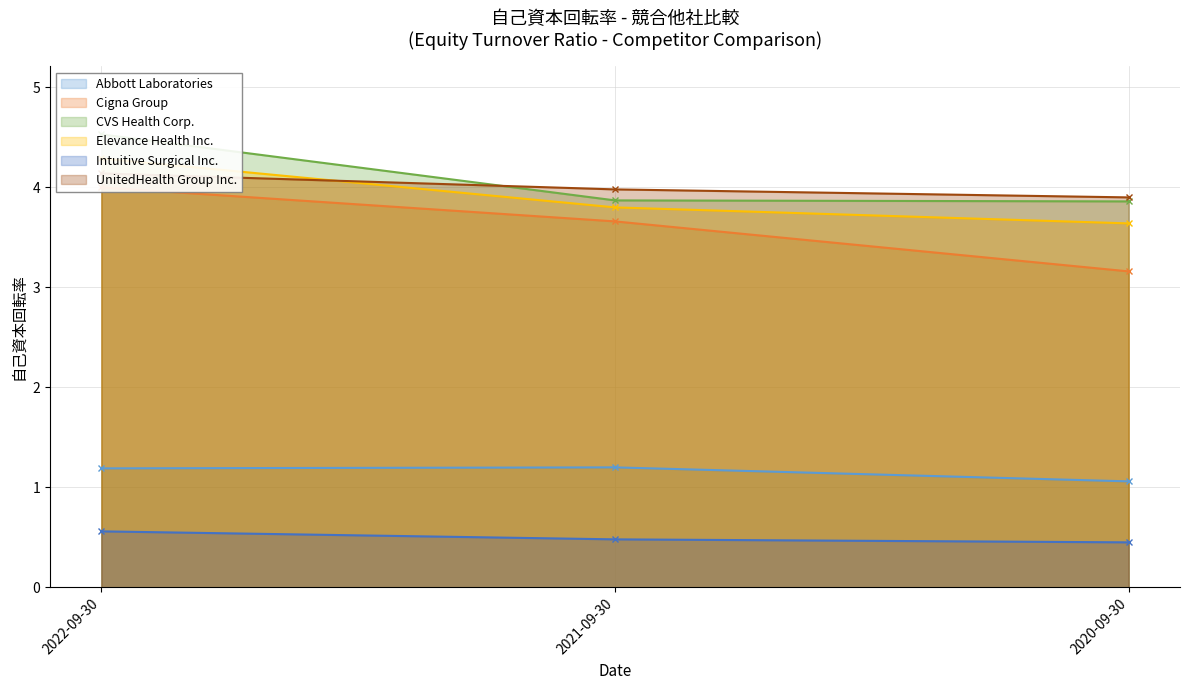

The value of Abbott Laboratories at 2022-09-30 is 1.2. True or false?

True